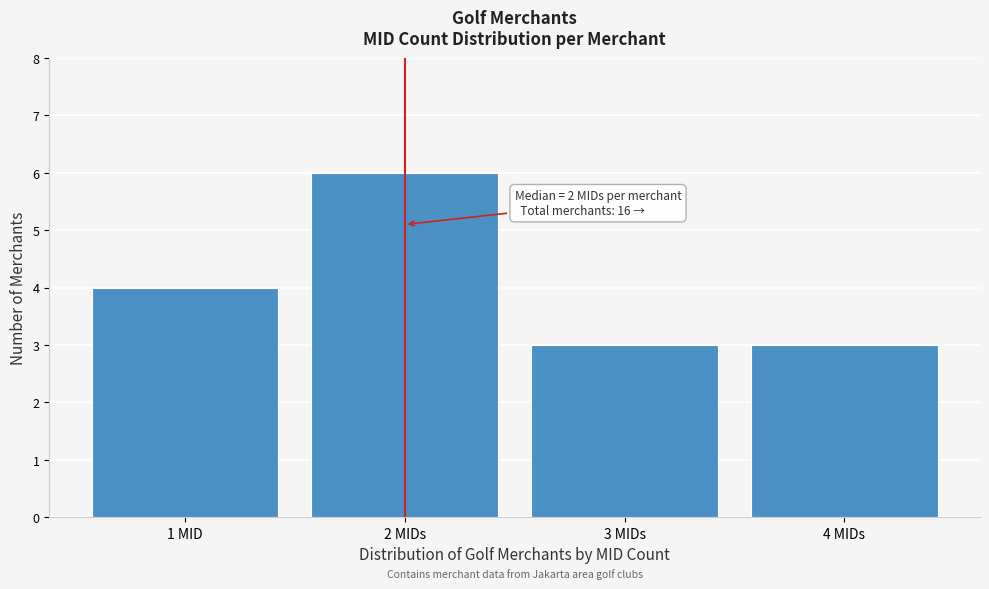

Reading left to right, list all the values displayed in this chart.

4	6	3	3